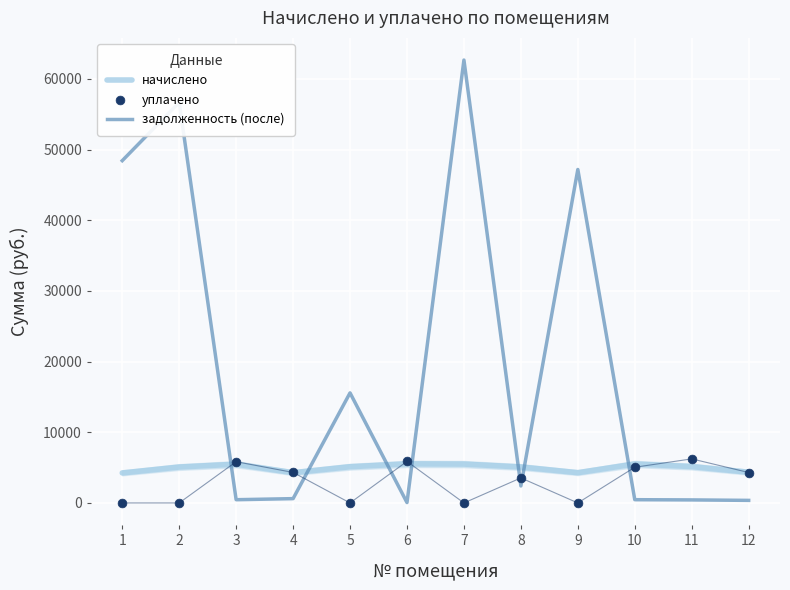

Which series contains the highest Y value?

задолженность (после)